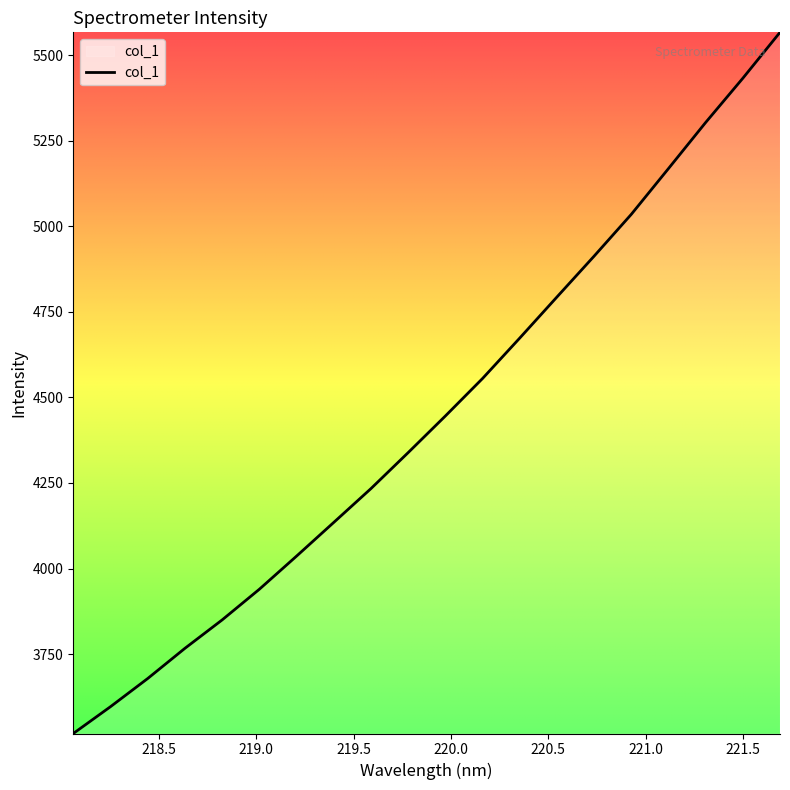

What is the greatest value displayed?

5566.9